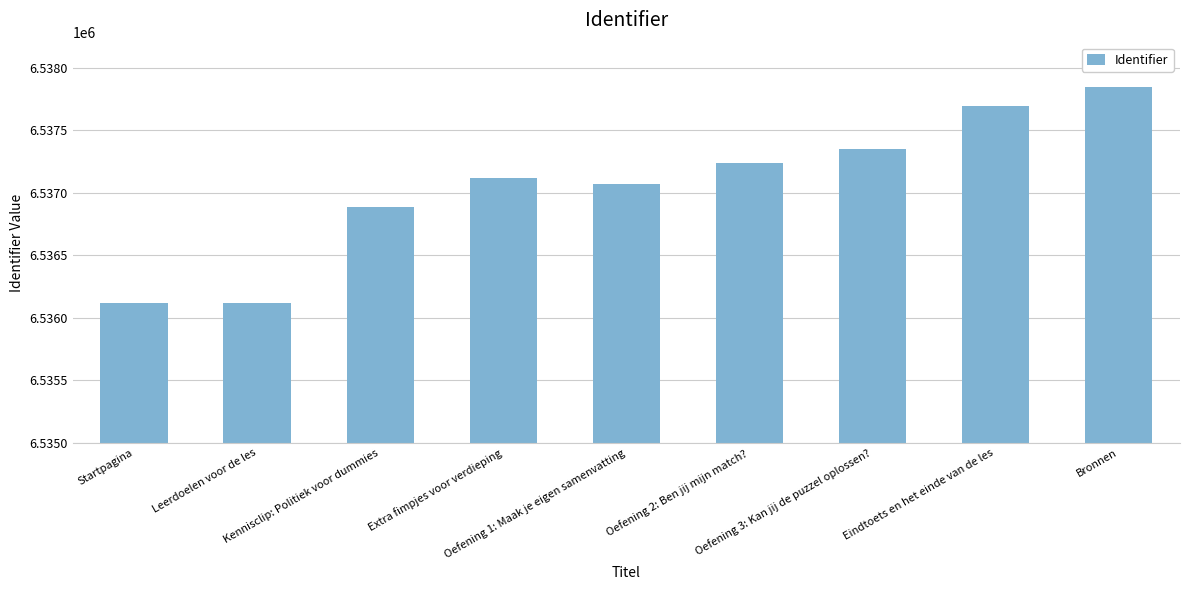

What is the maximum value shown in the chart?

6537844